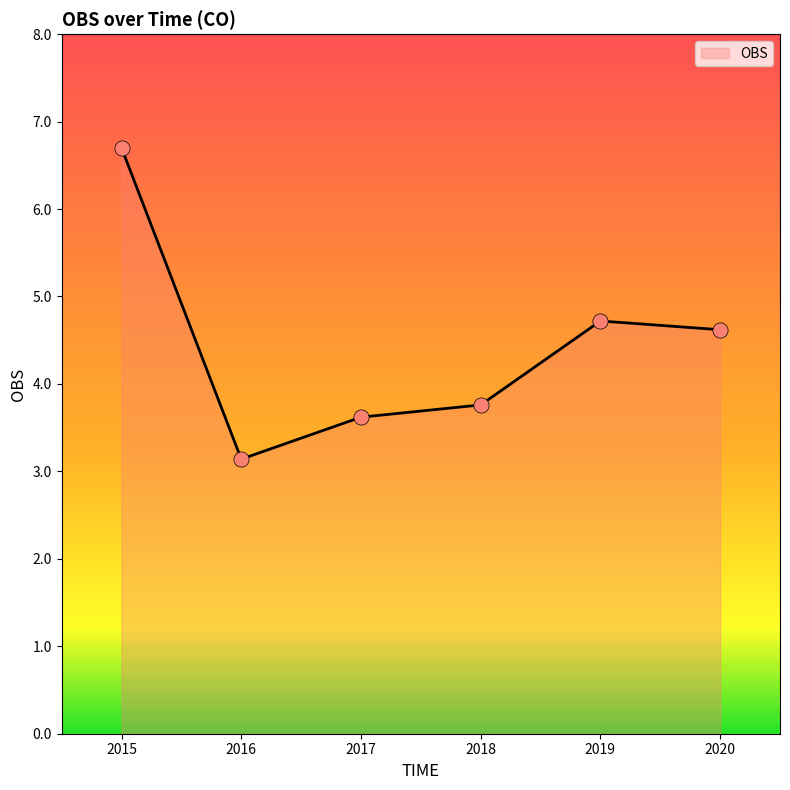

What is the change in value from 2015 to 2016?

-3.6